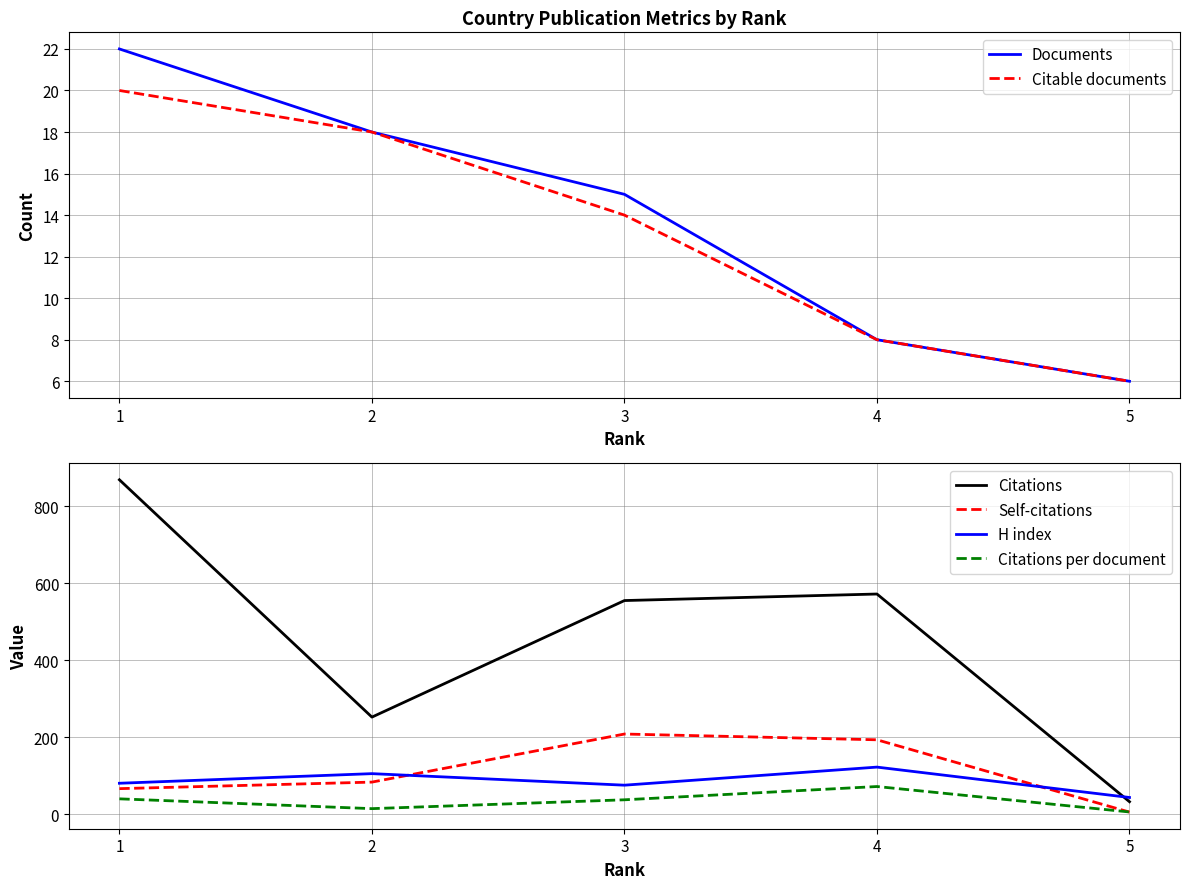

Which category has the highest value in the H index series?

4